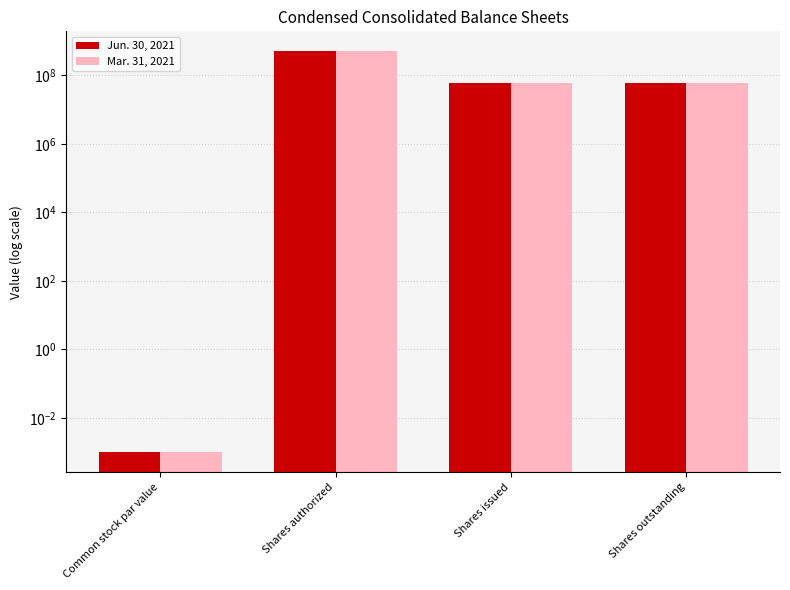

How many data points in Mar. 31, 2021 are less than 58443212?

1